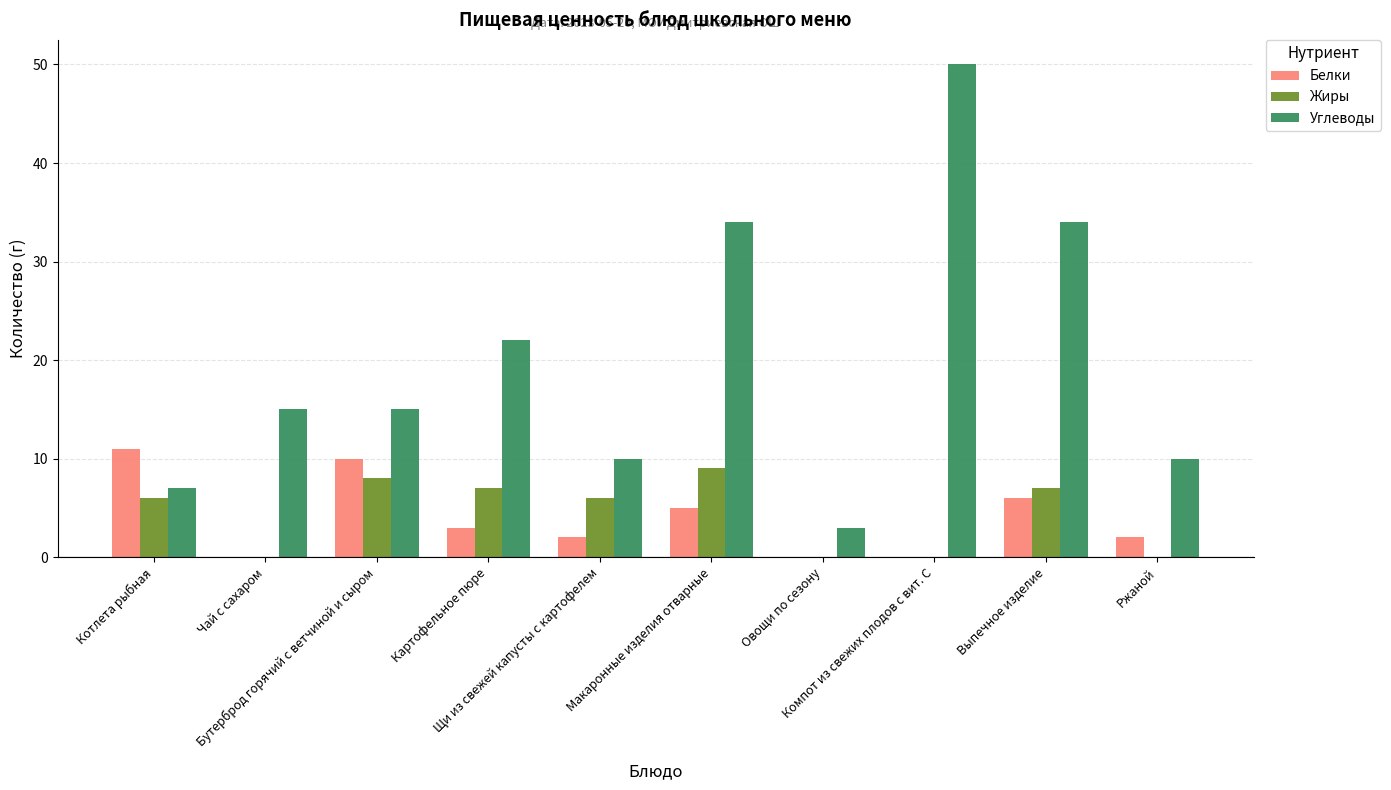

How many Жиры values are between 0 and 7?

8